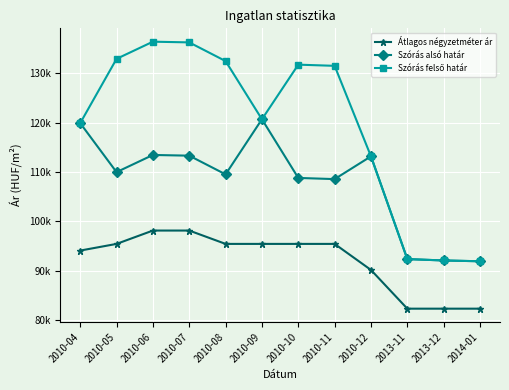

Reading left to right, list all the values displayed in this chart.

Átlagos négyzetméter ár: 94063	95417	98125	98125	95417	95417	95417	95417	90134	82278	82278	82278
Szórás alsó határ: 119916	109977	113461	113317	109525	120703	108801	108561	113179	92336	92056	91893
Szórás felső határ: 119916	132957	136441	136297	132505	120703	131781	131541	113179	92336	92056	91893